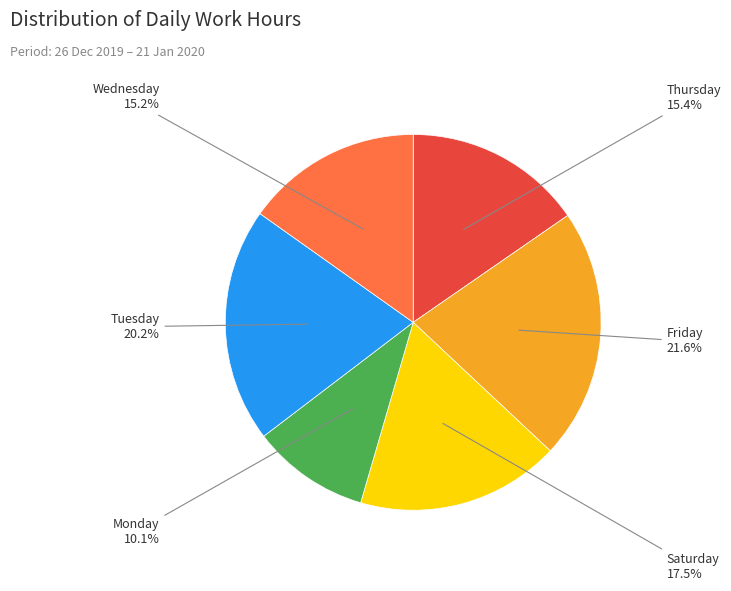

Is there a majority slice in this chart?

No